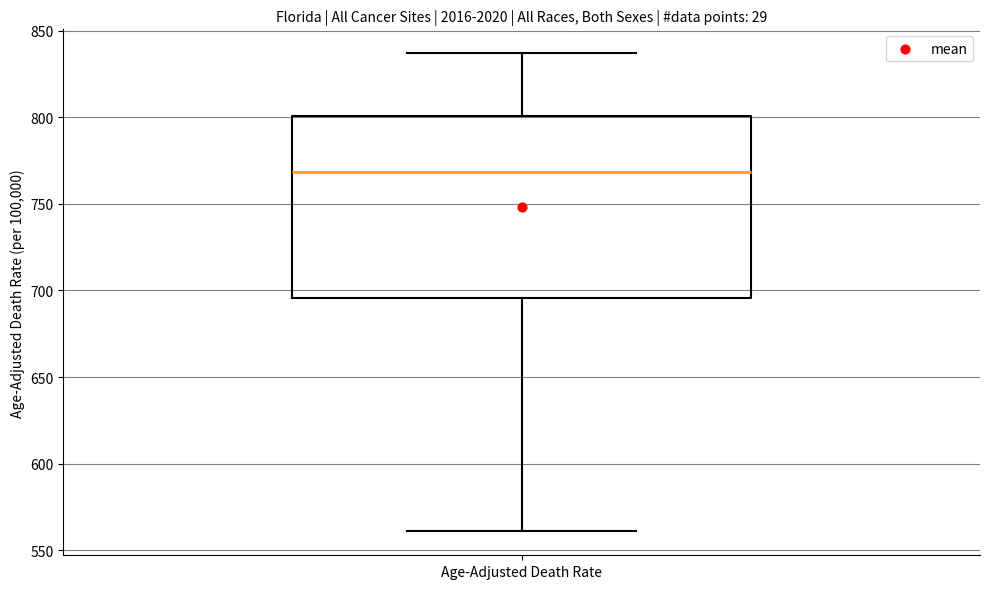

Where does the lower whisker of the box for Age-Adjusted Death Rate end on the y-axis? The values are not printed on the chart, so give them approximately, as read against the axis.

560